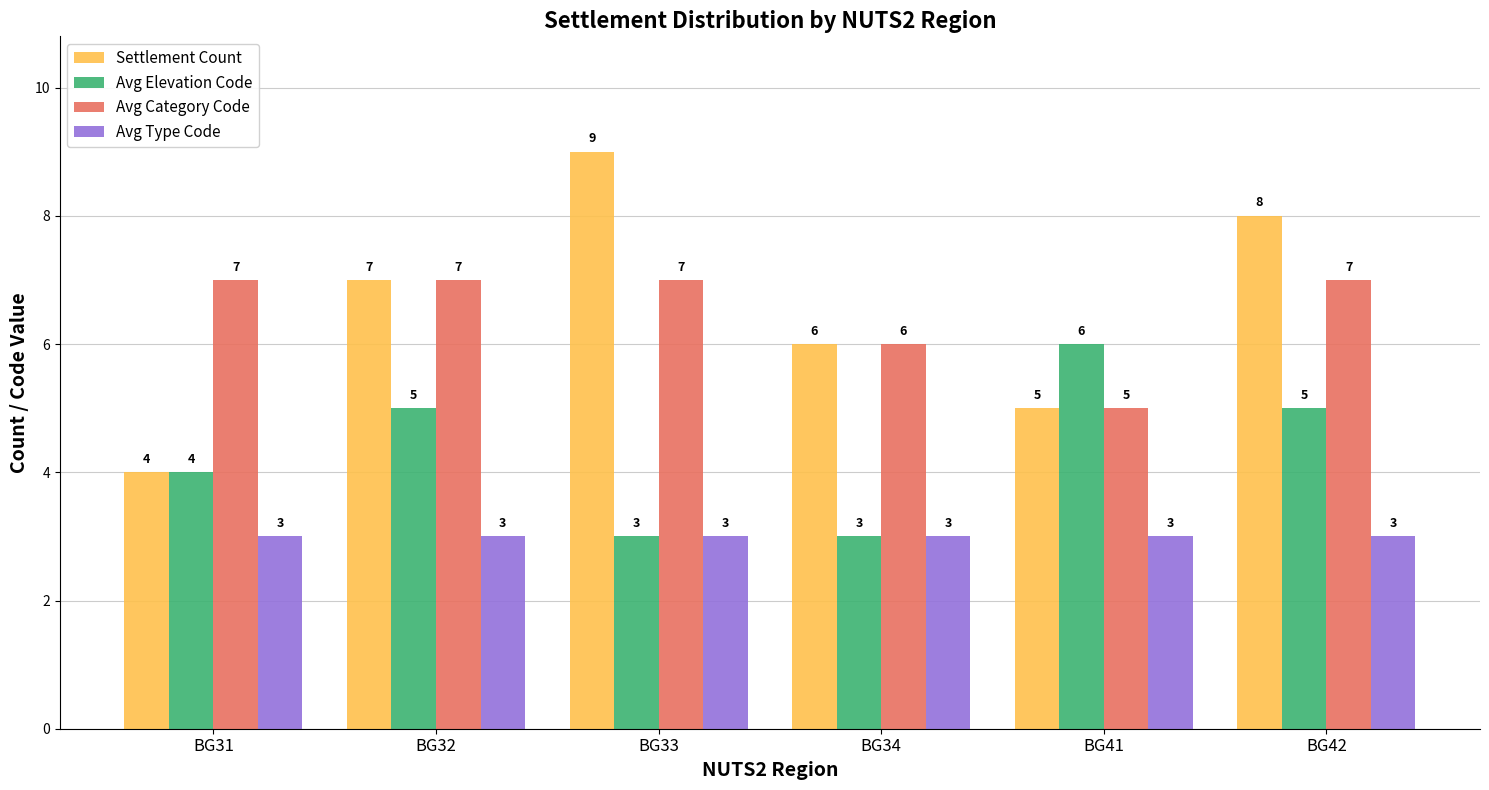

List the series in order of their peak value, lowest first.

Avg Type Code, Avg Elevation Code, Avg Category Code, Settlement Count